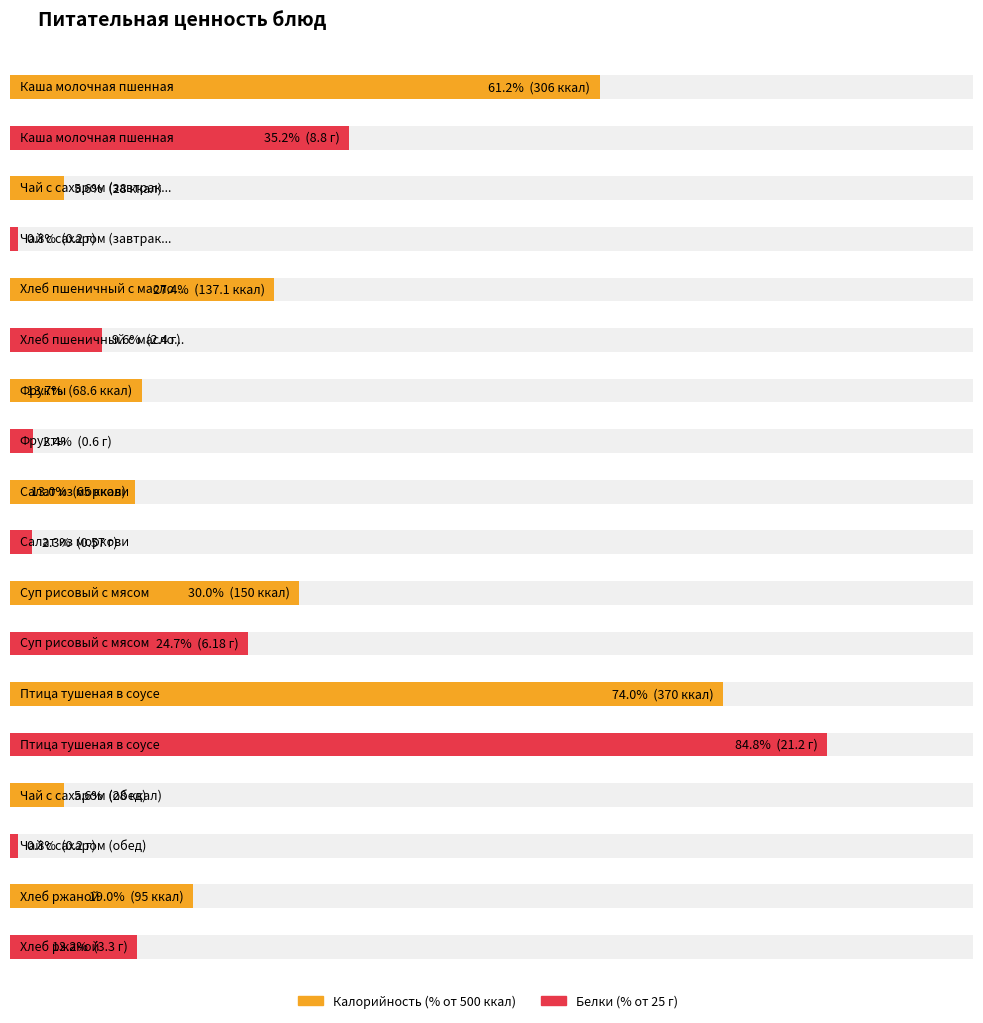

Which series has the largest total across all categories?

Калорийность